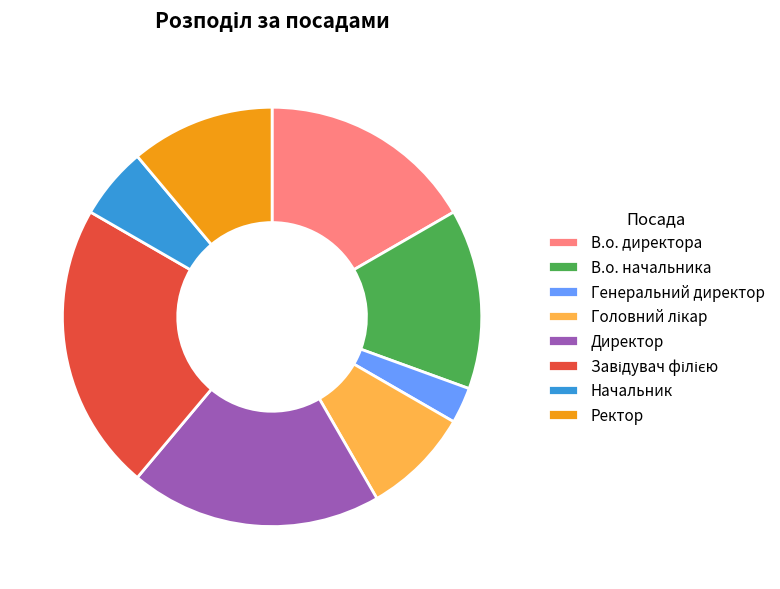

Is there a majority slice in this chart?

No